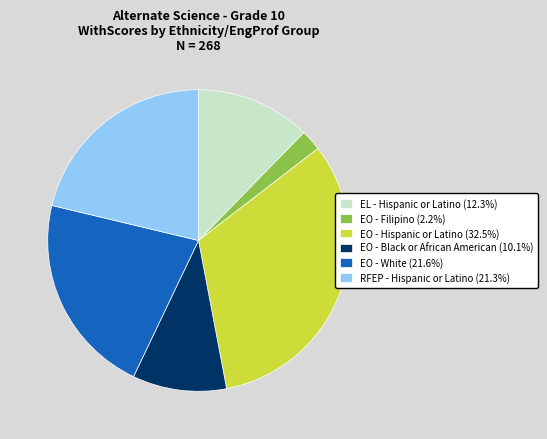

Combined, do EO - Hispanic or Latino (32.5%) and EL - Hispanic or Latino (12.3%) account for over 50%?

No